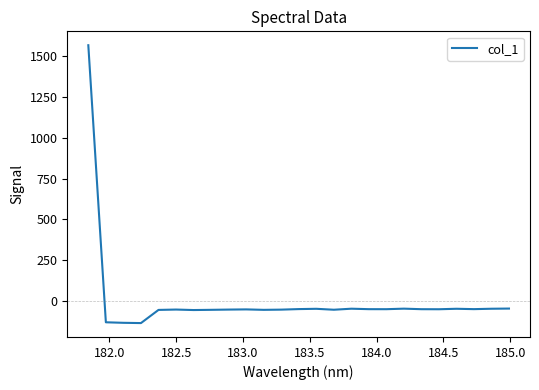

What is the minimum value shown in the chart?

-134.0